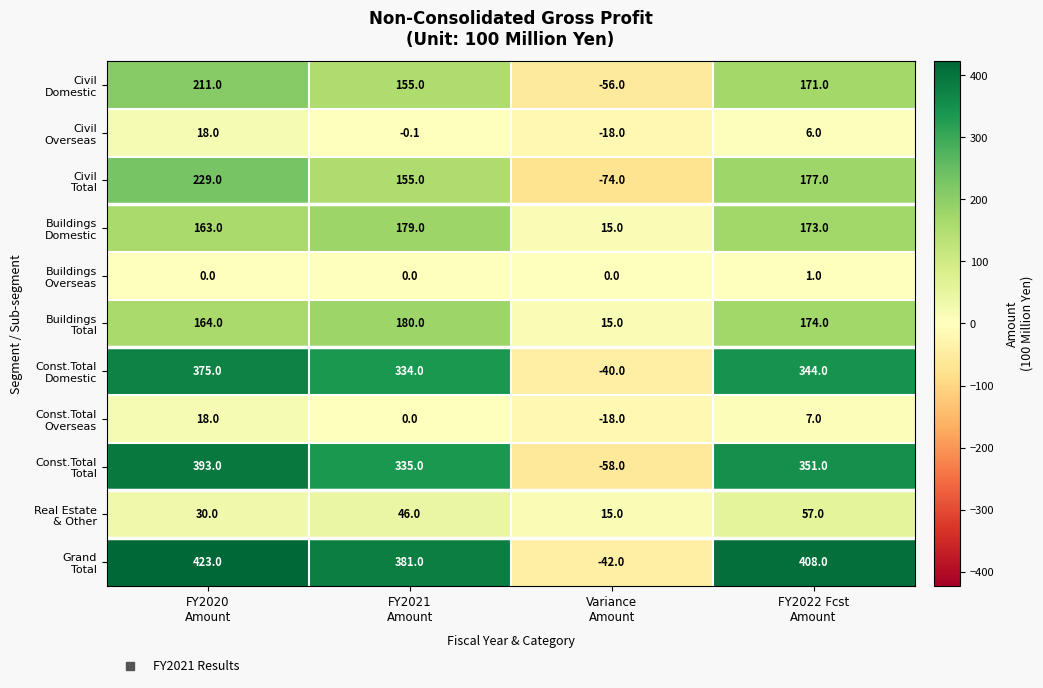

At how many categories does at least one series exceed 259?

3